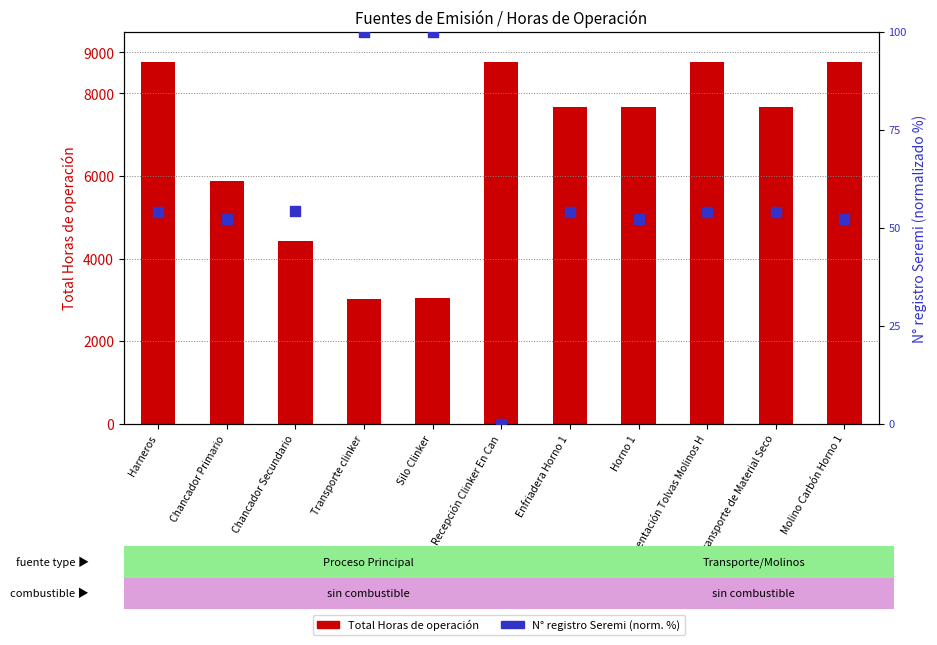

At how many categories does at least one series exceed 3133?

9